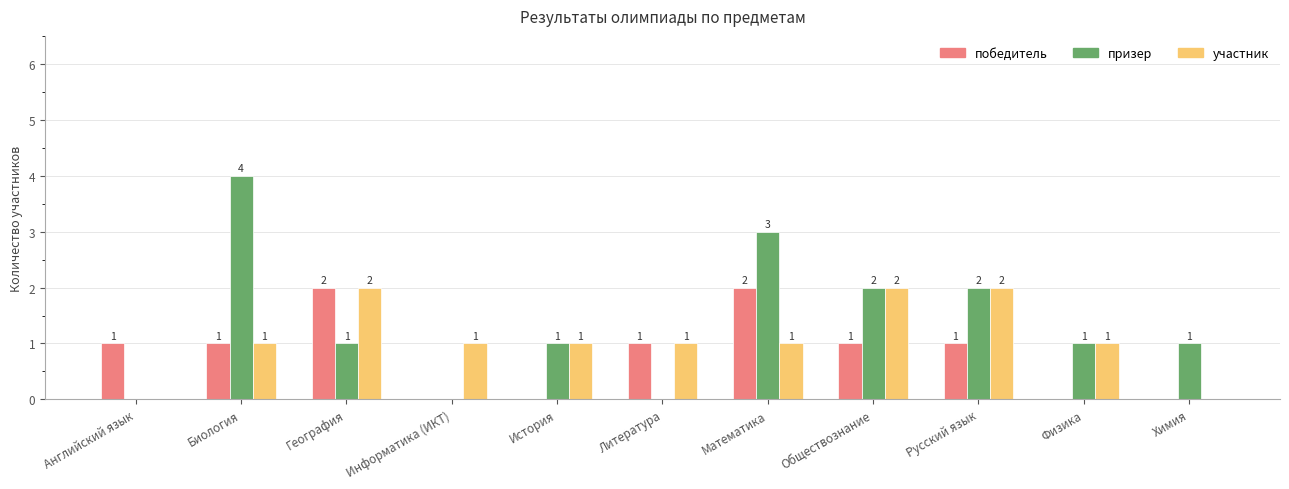

How many участник values are between 1 and 2?

9